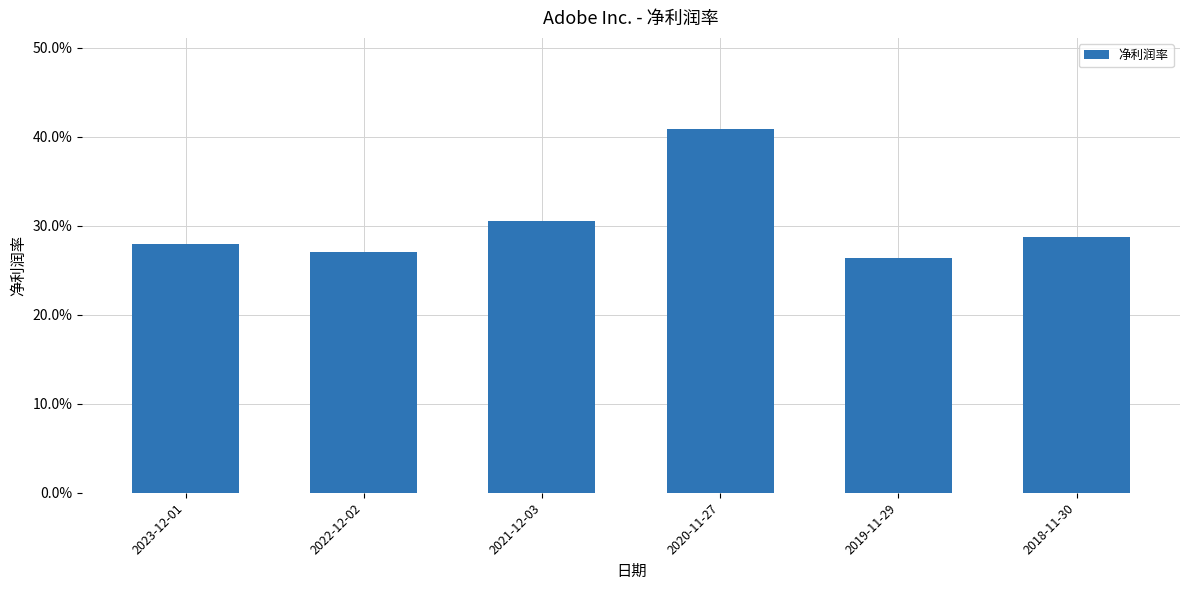

What is the value of the 3rd bar from the left?

0.3